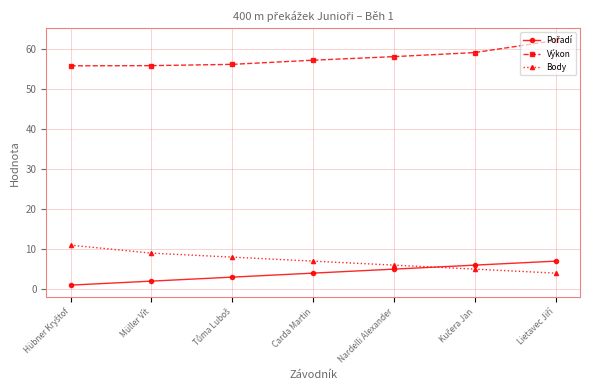

Does the chart have visible grid lines?

Yes